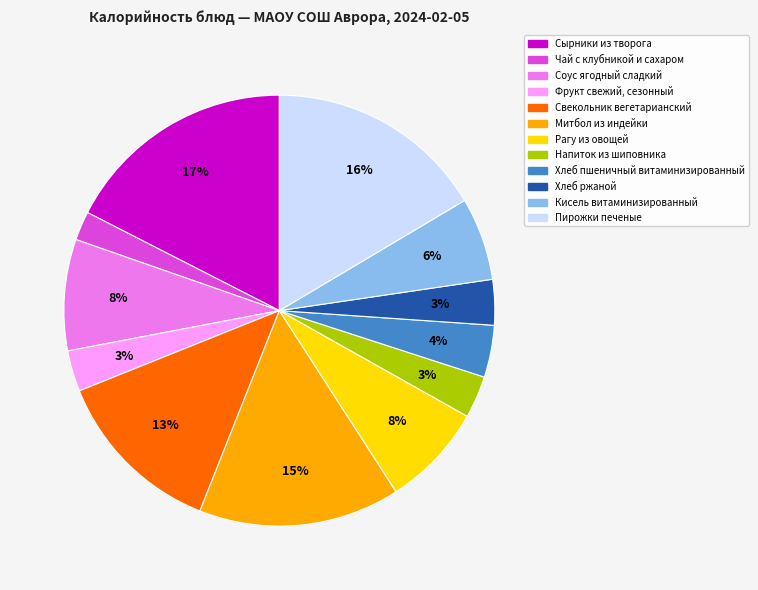

Do Рагу из овощей and Фрукт свежий, сезонный together represent more than half of the pie?

No